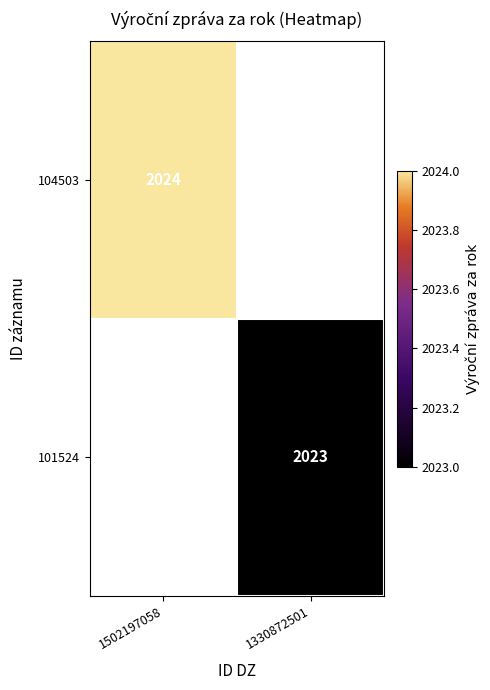

The 101524 series shows 569 at 1330872501. True or false?

False